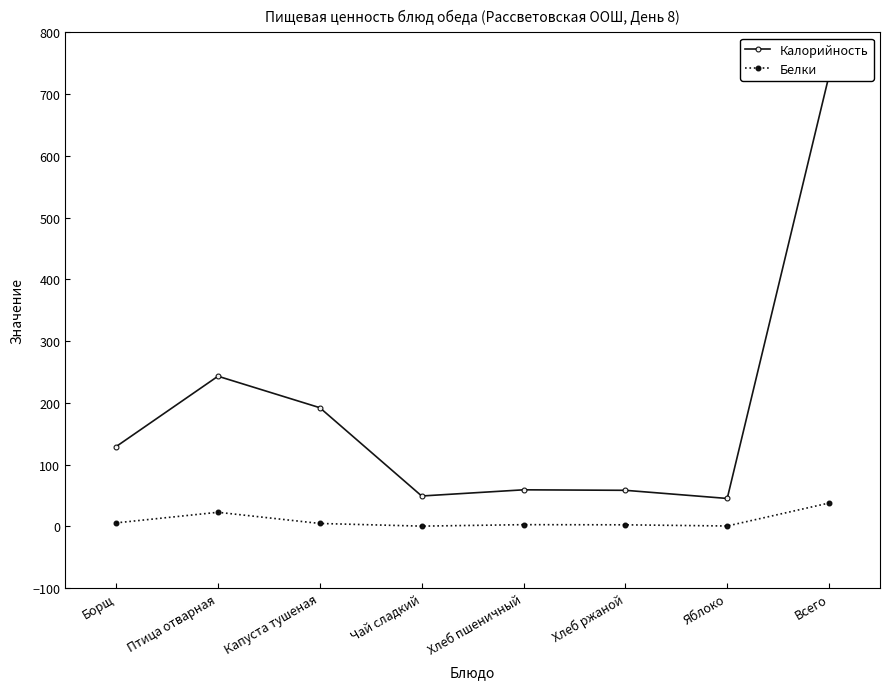

Reading left to right, transcribe all the data shown in this chart.

Калорийность: Борщ=129.0	Птица отварная=243.0	Капуста тушеная=192.0	Чай сладкий=49.0	Хлеб пшеничный=59.0	Хлеб ржаной=58.2	Яблоко=45.0	Всего=730.2
Белки: Борщ=5.5	Птица отварная=22.6	Капуста тушеная=4.5	Чай сладкий=0.2	Хлеб пшеничный=2.5	Хлеб ржаной=2.3	Яблоко=0.4	Всего=37.6